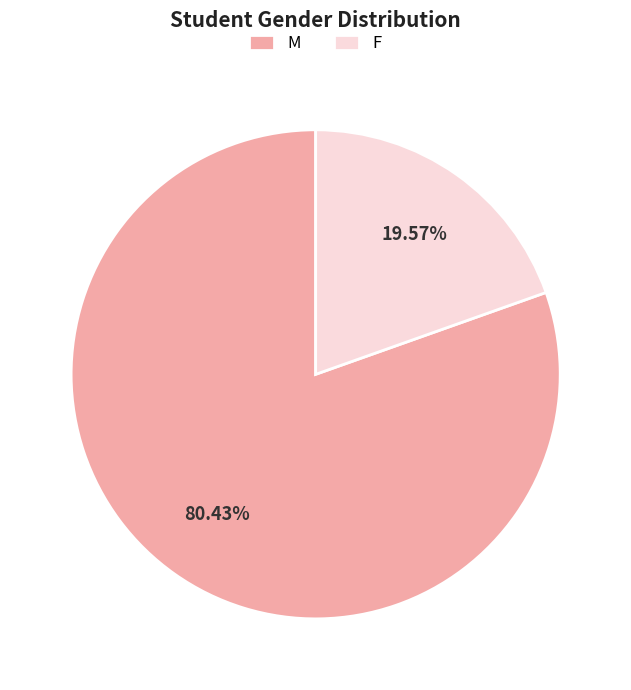

Does M represent more than half of the total?

Yes